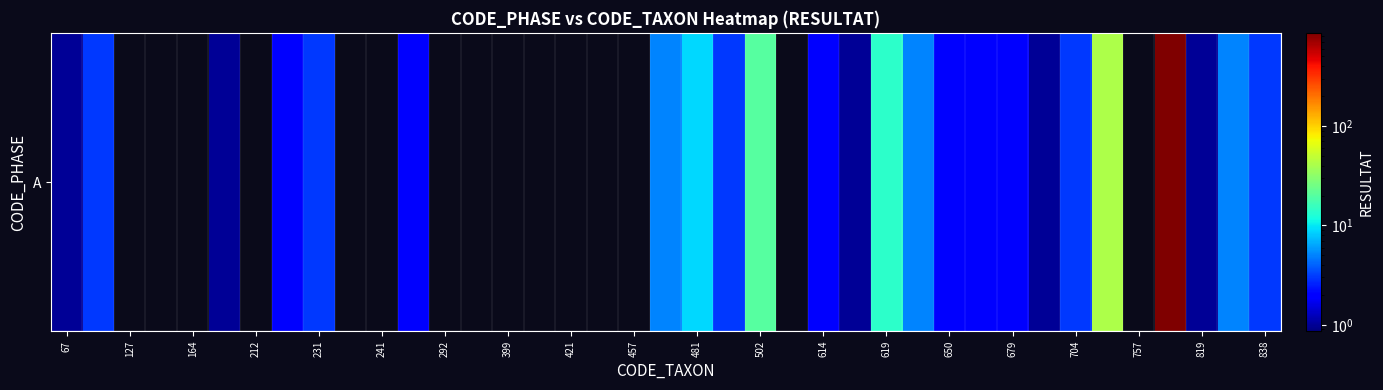

What is the difference between the second highest and minimum values?

42